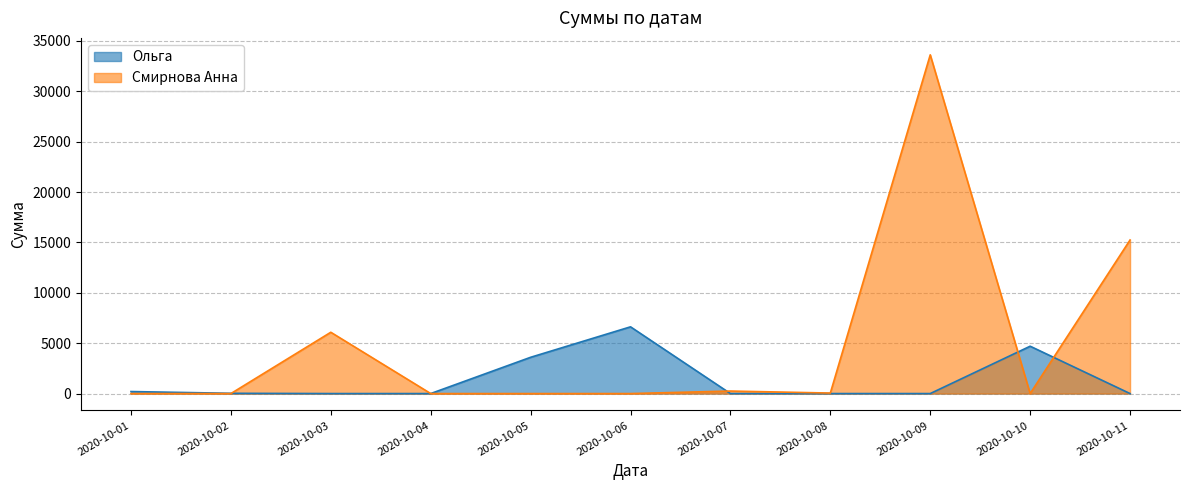

How many lines are shown in the chart?

2